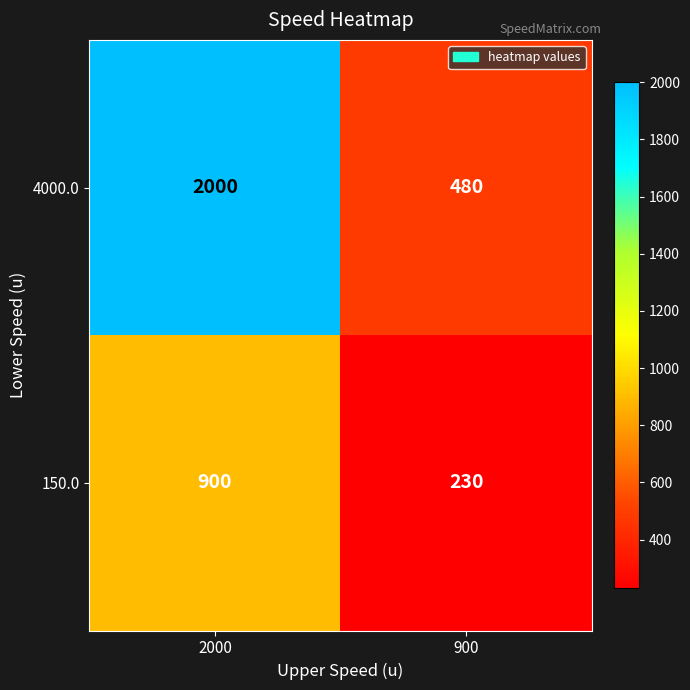

How many categories are shown in the chart?

2